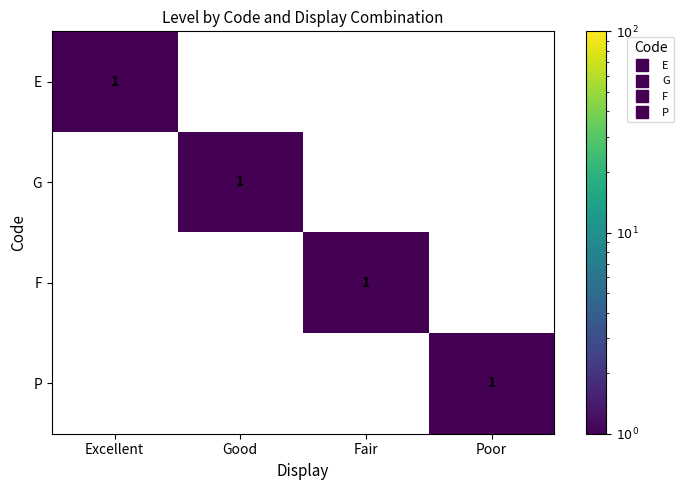

True or false: E has a value of 0 at Fair.

True